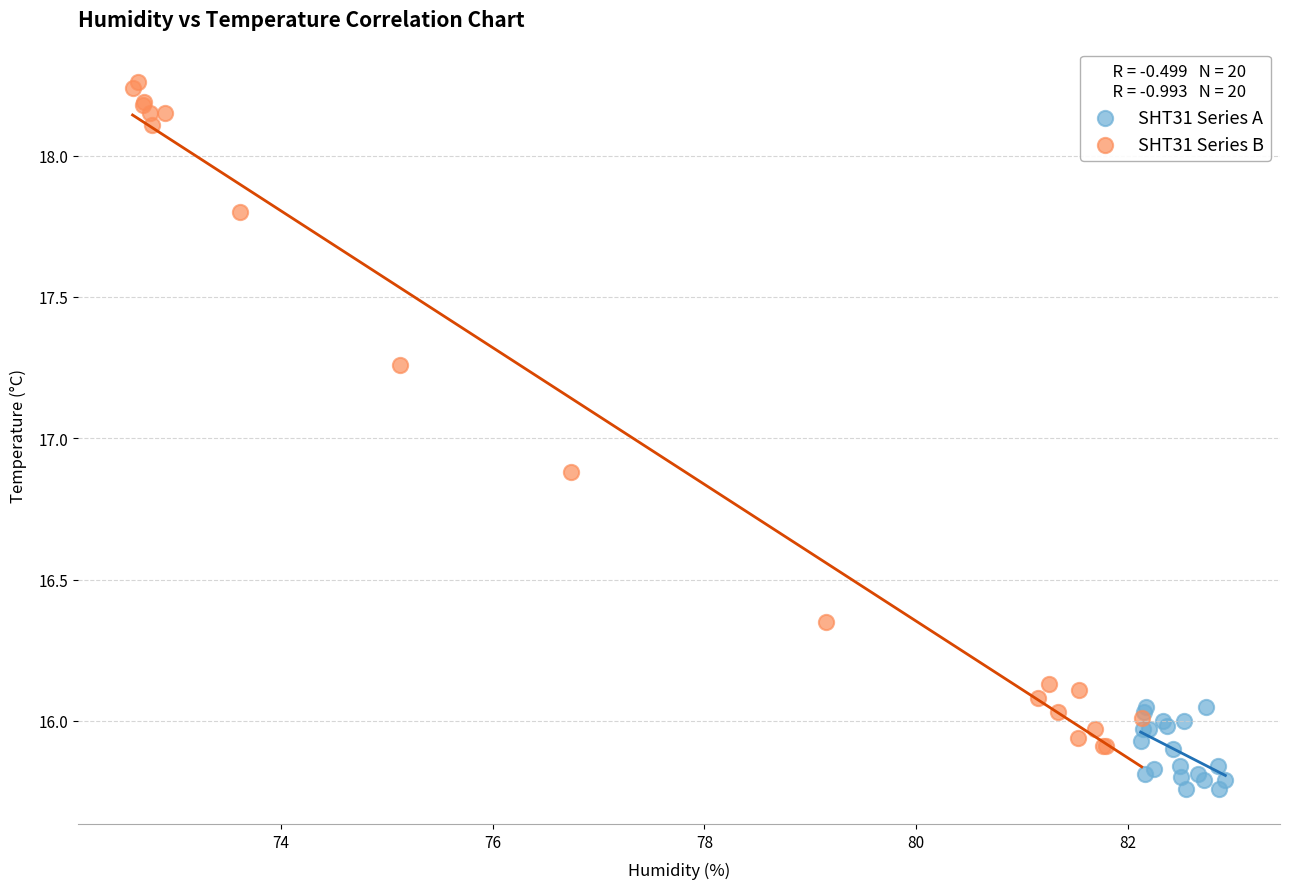

Which series has the largest Y range (max minus min)?

SHT31 Series B